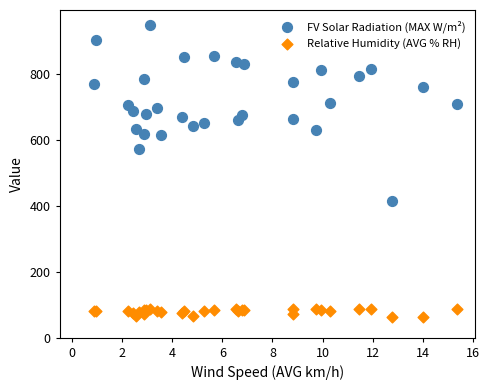

Across all series, what Y value is closest to 505?

571.3